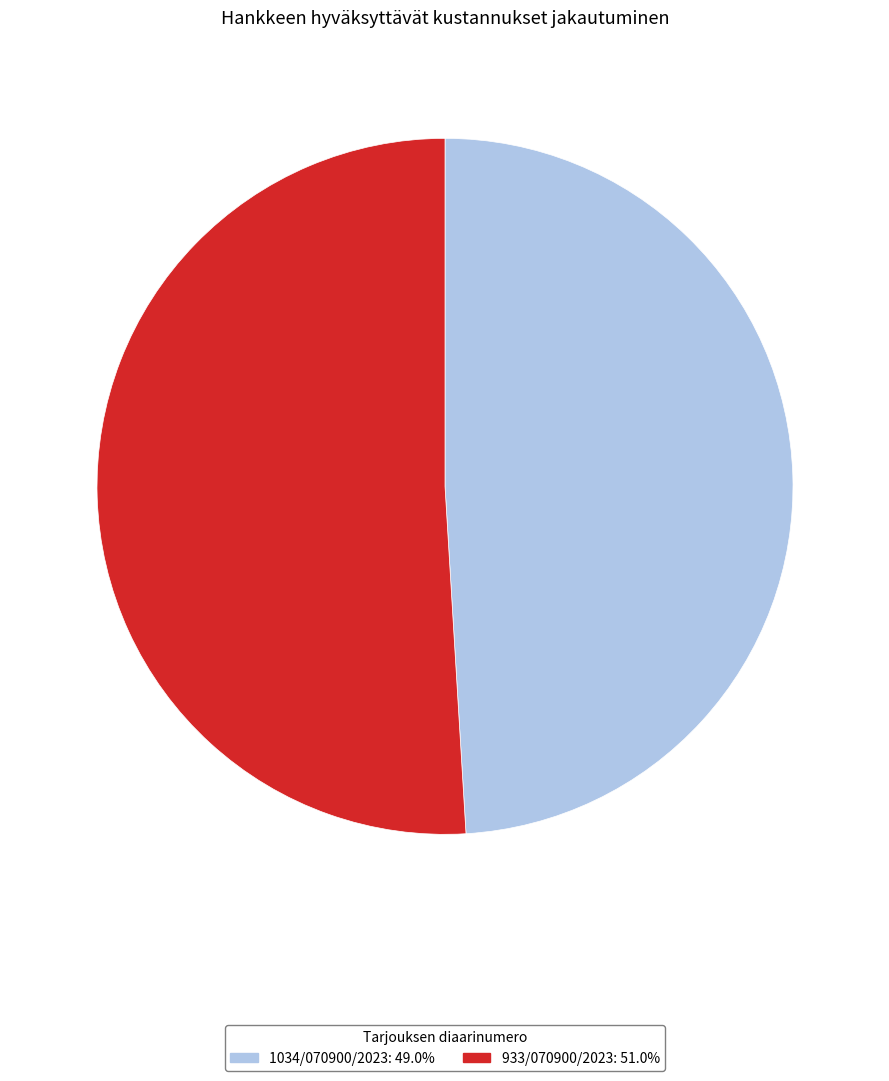

Count the number of slices in the pie.

2